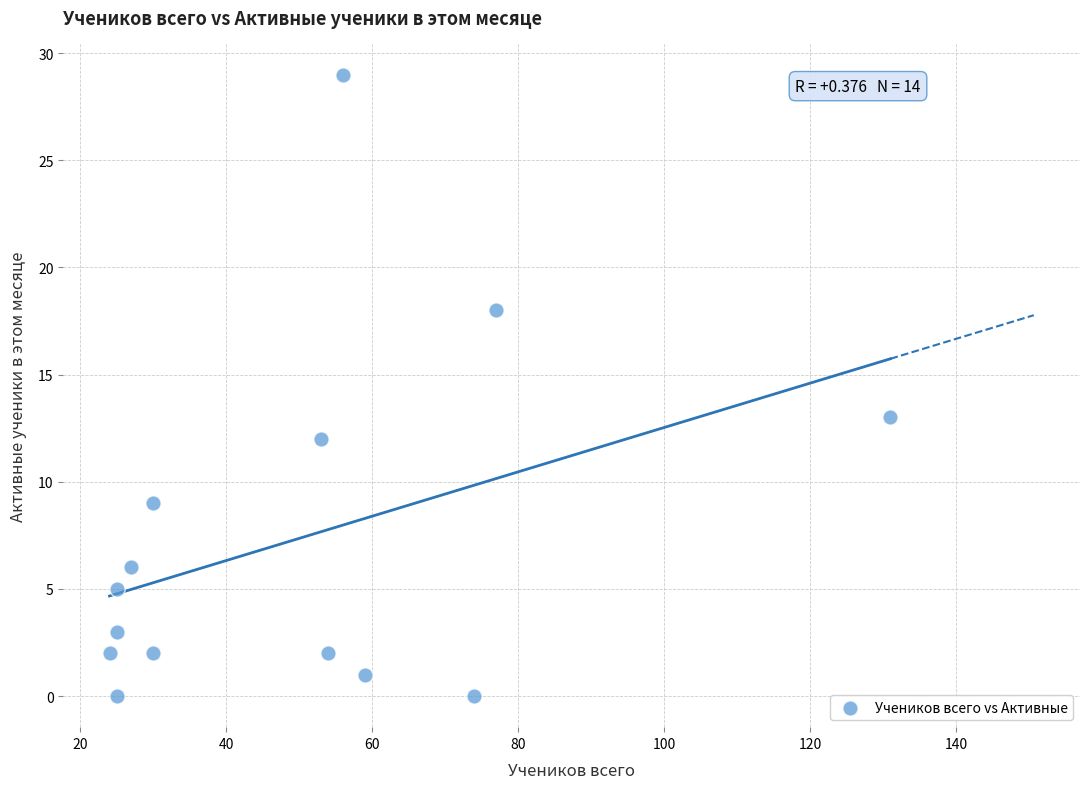

What is the range of Y values (max minus min)?

29